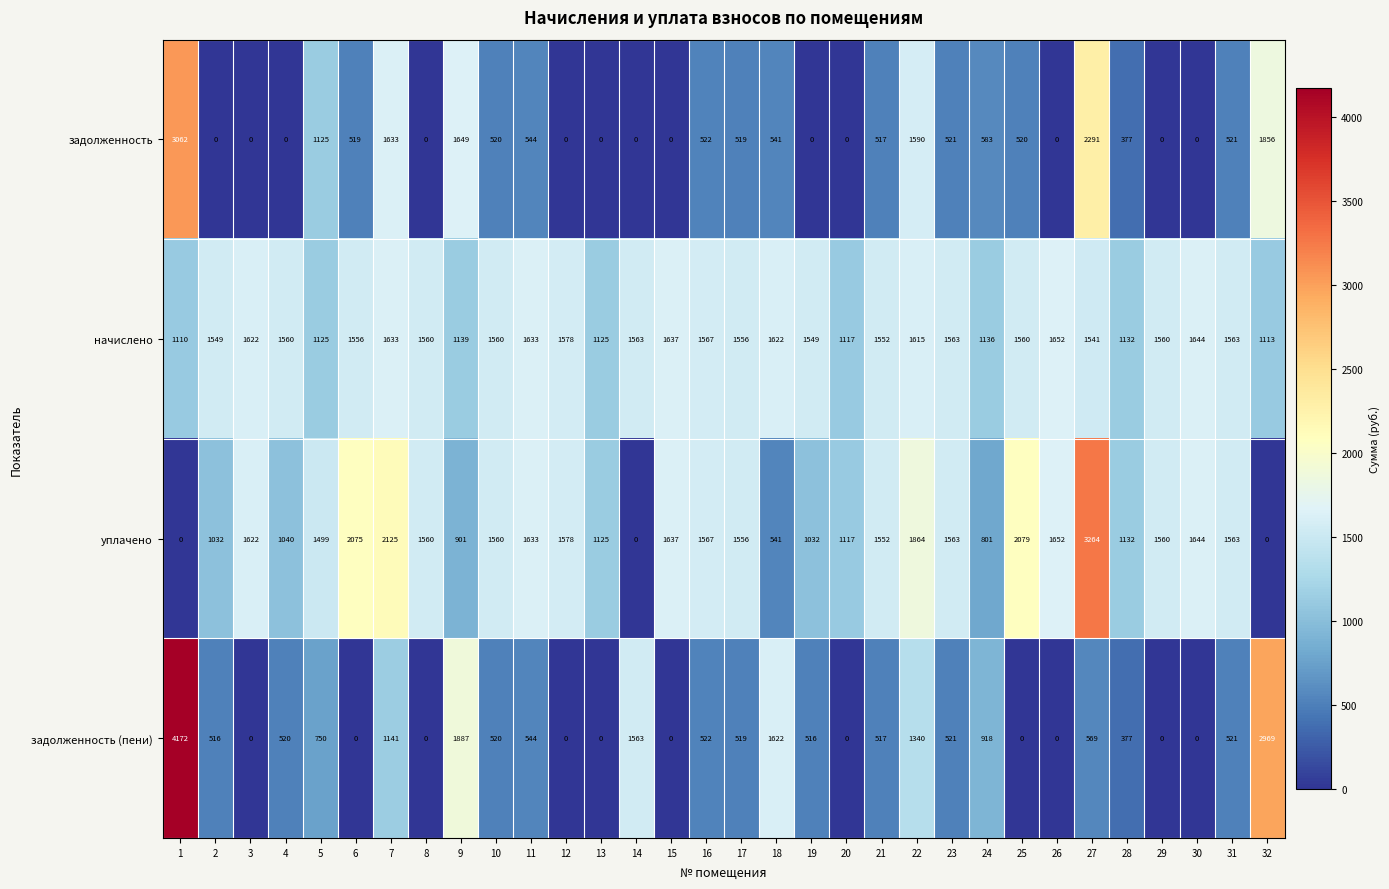

Where does the начислено series first go above 1560?

3